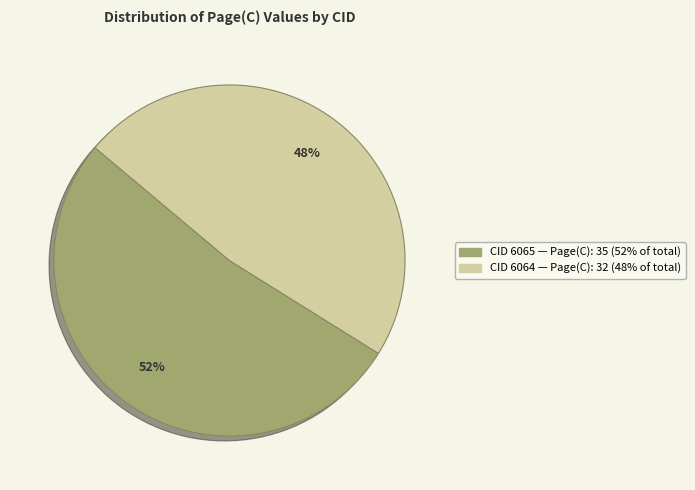

To the nearest percent, what is the difference between the largest and smallest slice percentages?

4%